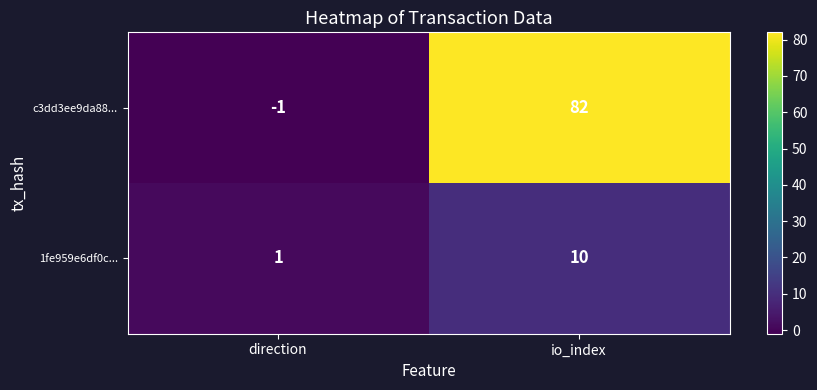

What is the difference between the maximum and minimum values in the 1fe959e6df0c... series?

9